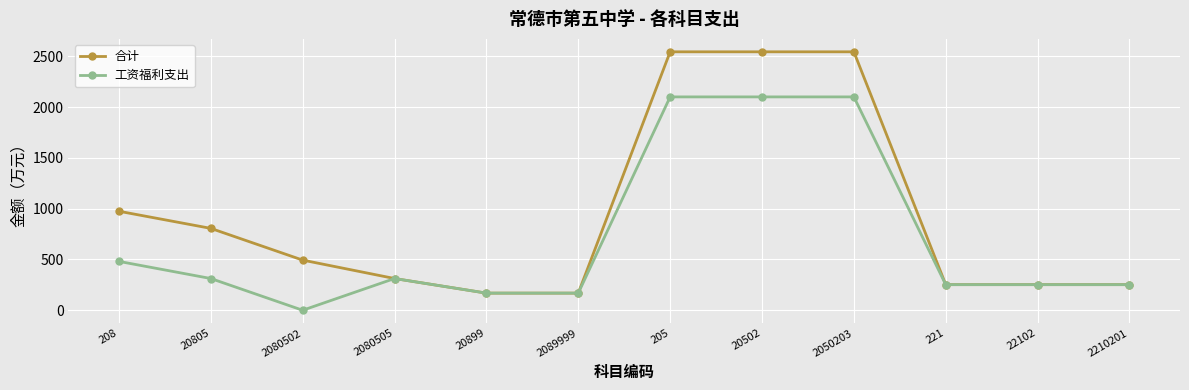

What is the total value across all series at 221?

503.9